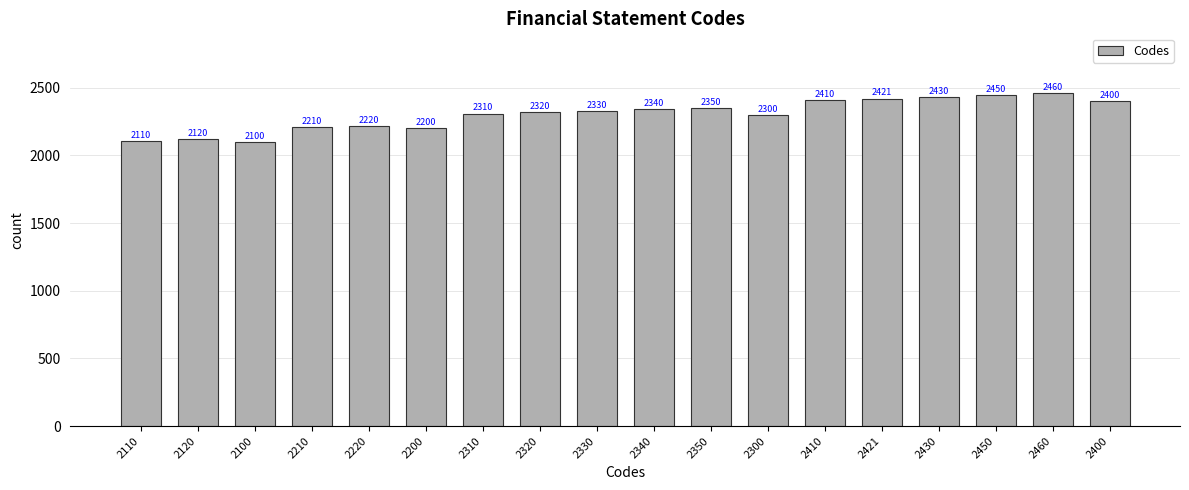

What is the value of the 11th bar from the left?

2350